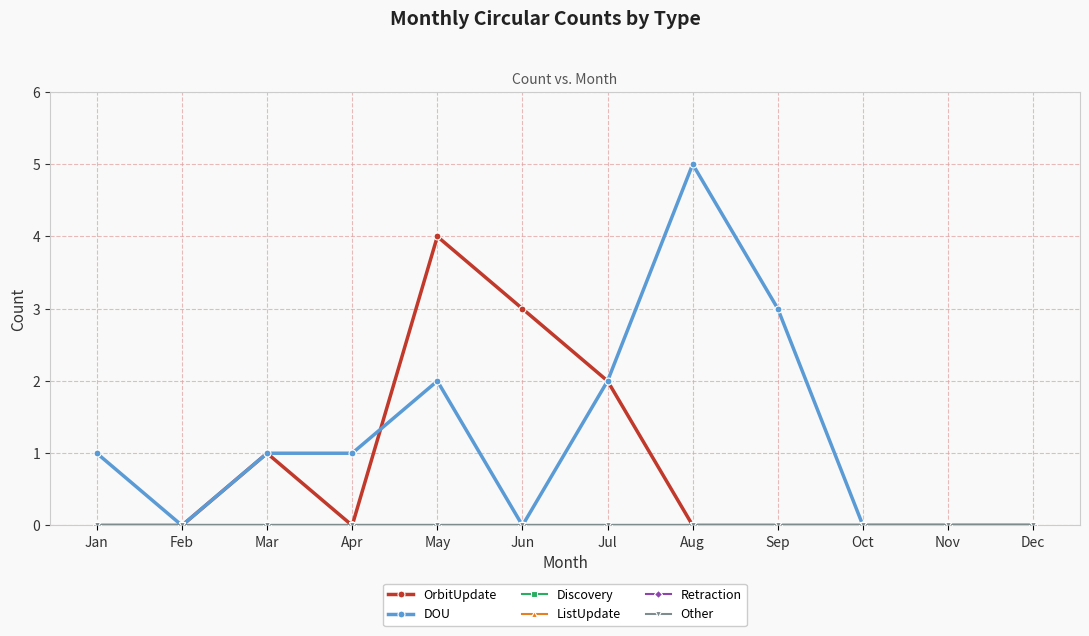

What is the total value across all series at Apr?

1